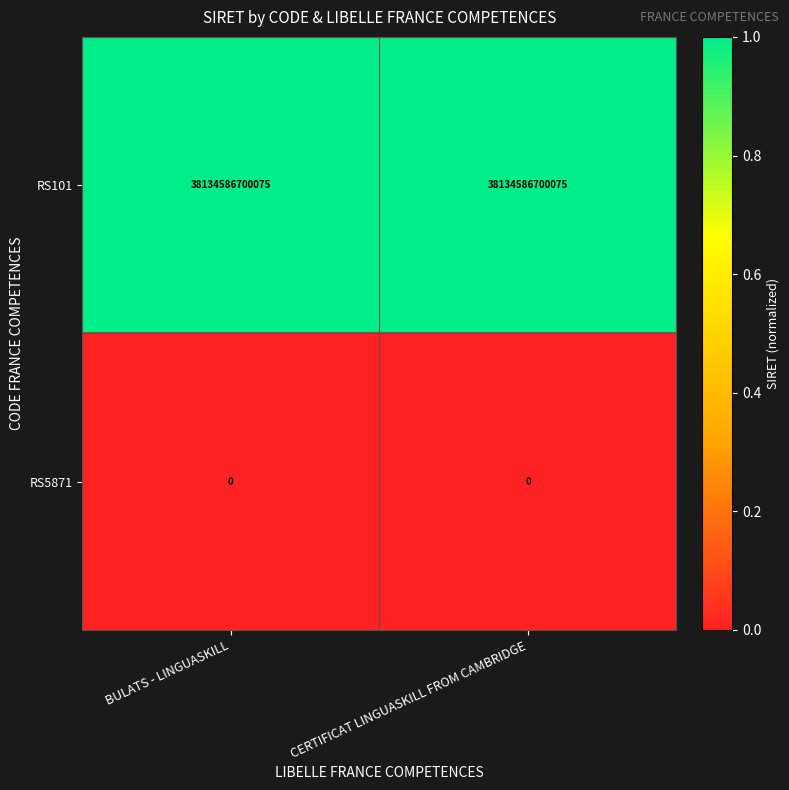

How many distinct data groups are displayed?

2